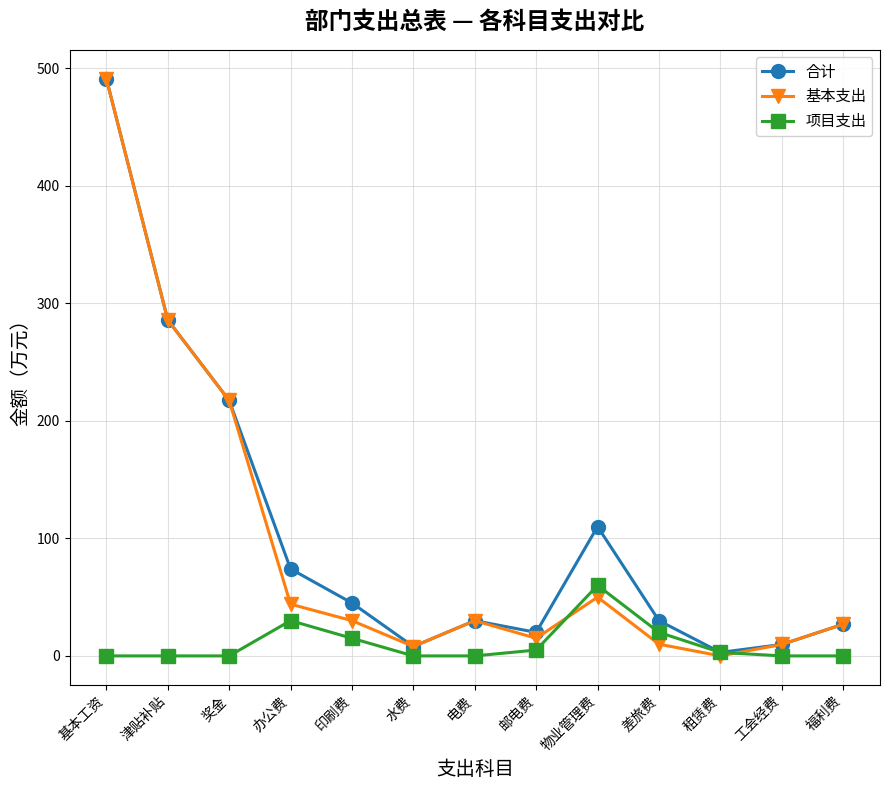

What position from the right is 印刷费?

9